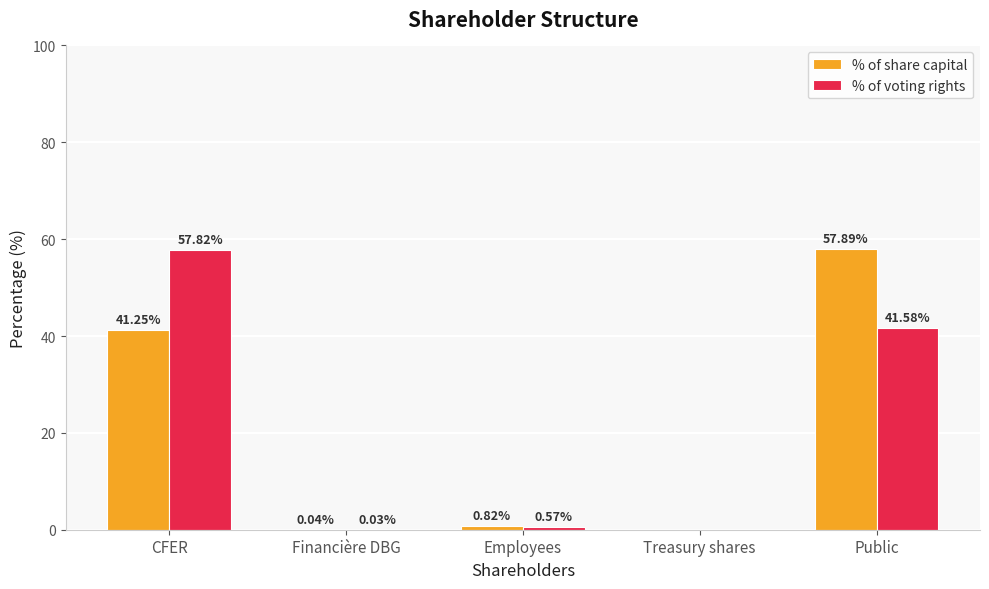

What is the highest value of the % of voting rights series?

57.8